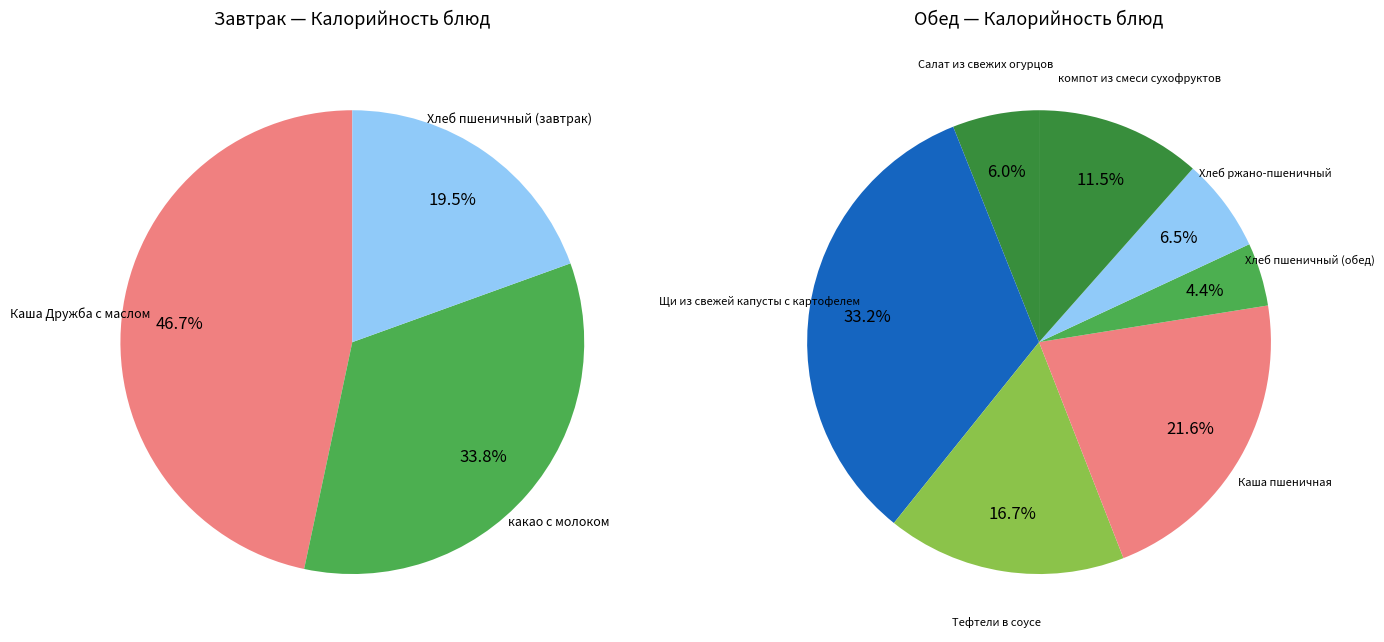

Rank the categories by value from highest to lowest.

Щи из свежей капусты с картофелем, Каша Дружба с маслом, Каша пшеничная, какао с молоком, Тефтели в соусе, компот из смеси сухофруктов, Хлеб пшеничный (завтрак), Хлеб ржано-пшеничный, Салат из свежих огурцов, Хлеб пшеничный (обед)